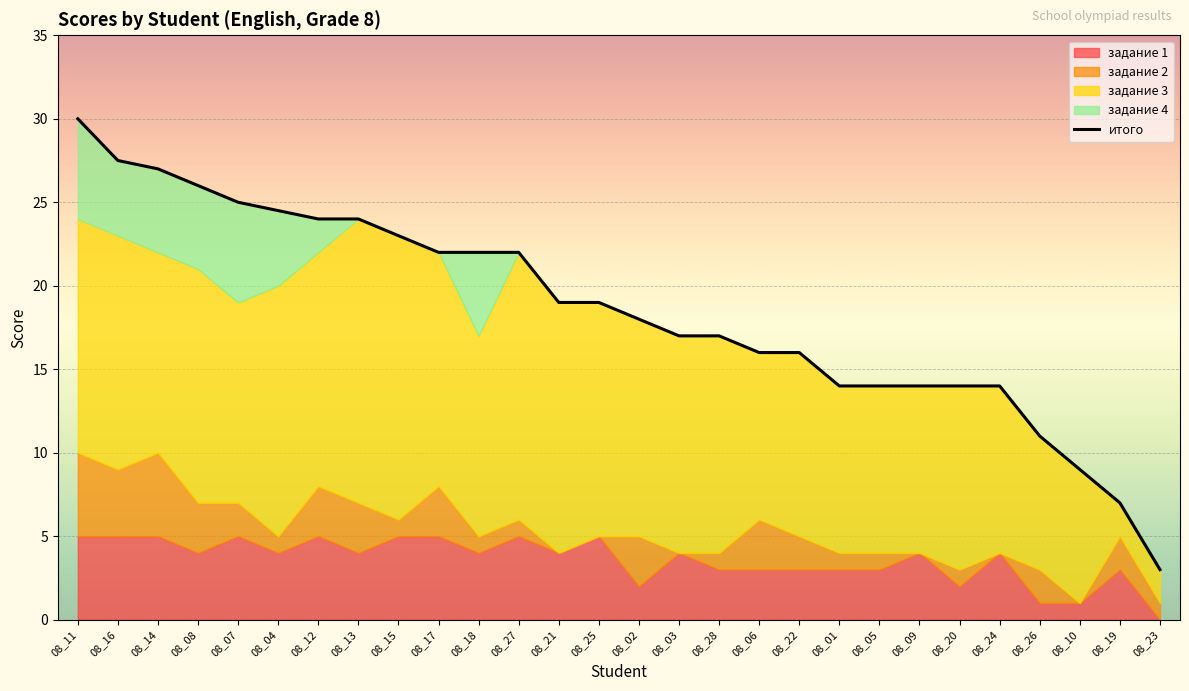

Between 08_15 and 08_16, which is larger?

08_16